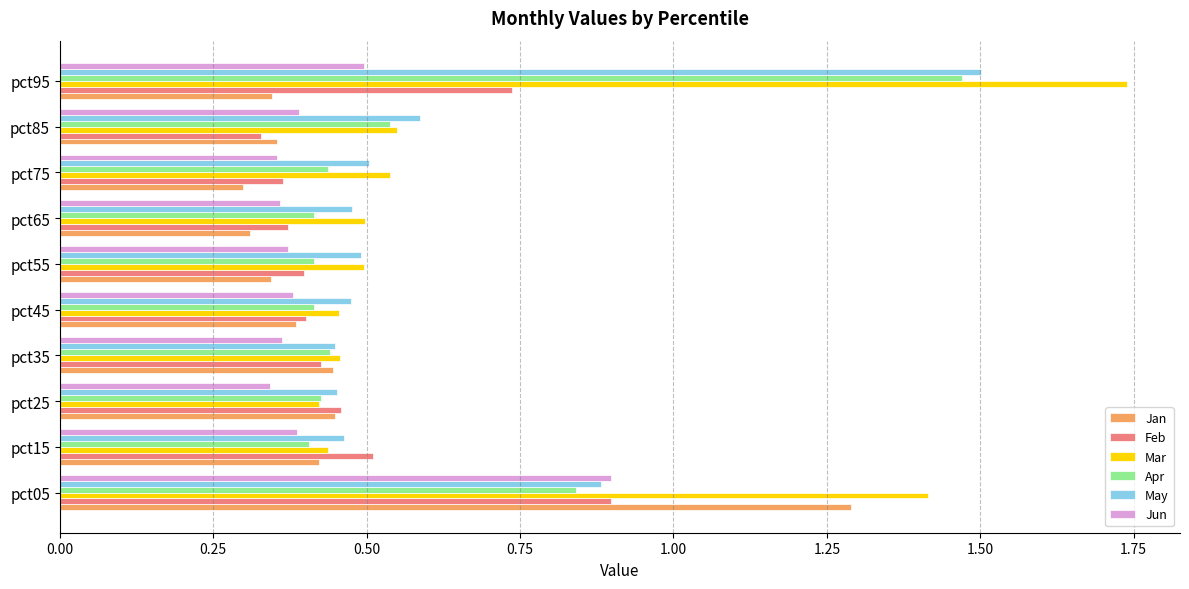

At which category does the chart reach its peak across all series?

pct95